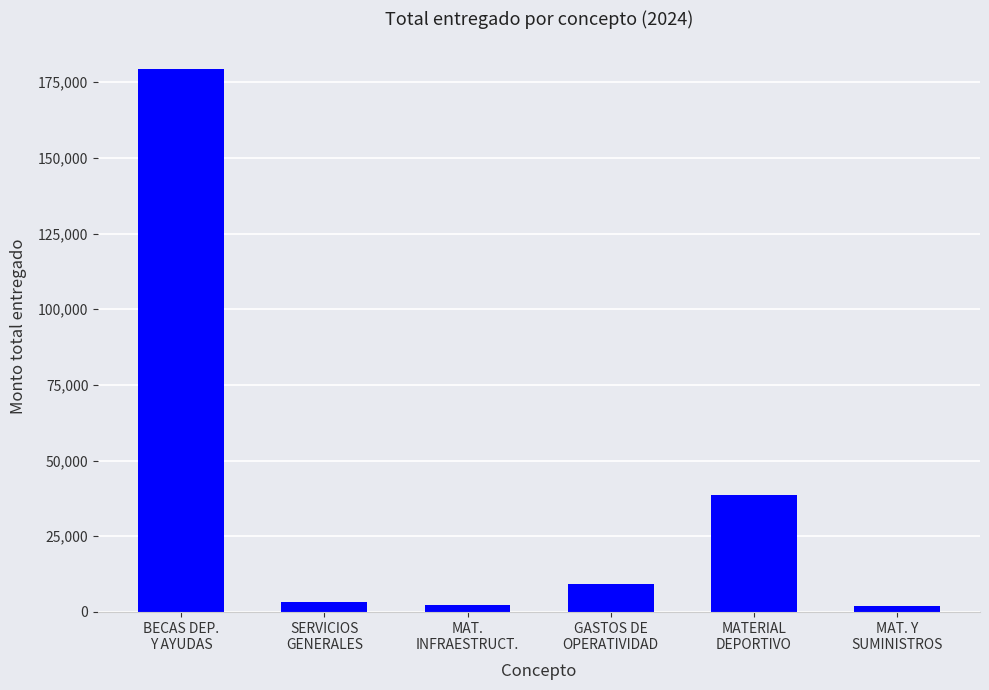

What is the value of the 1st bar from the left?

179524.0